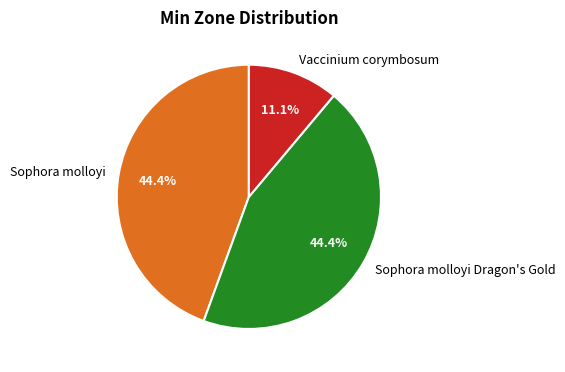

What percentage is NOT represented by Sophora molloyi Dragon's Gold?

55.6%